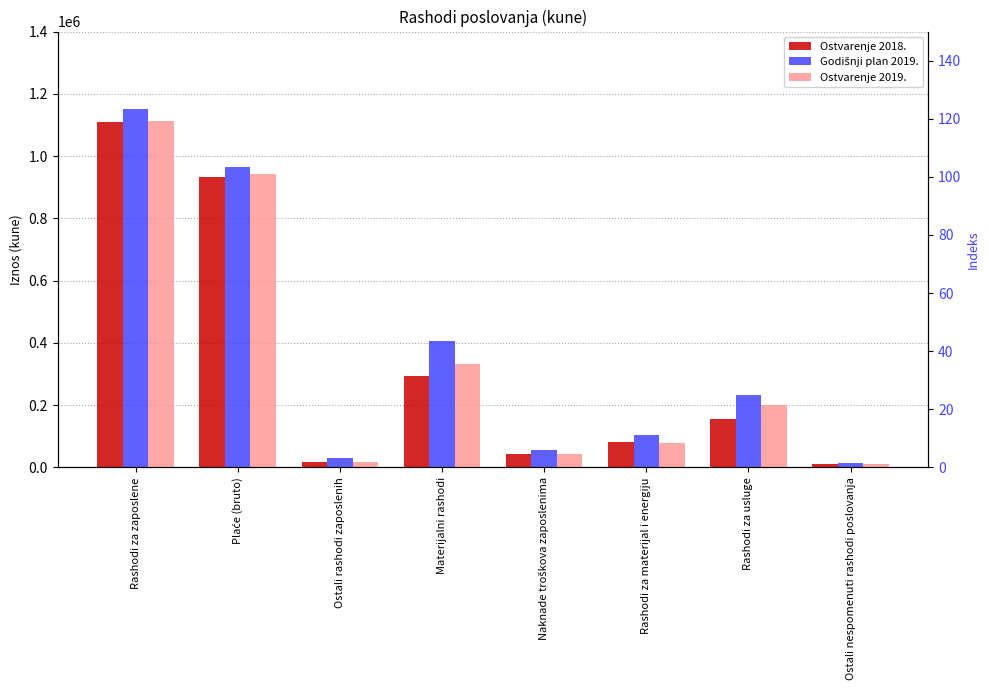

What are all the series names shown in the legend?

Ostvarenje 2018., Godišnji plan 2019., Ostvarenje 2019.